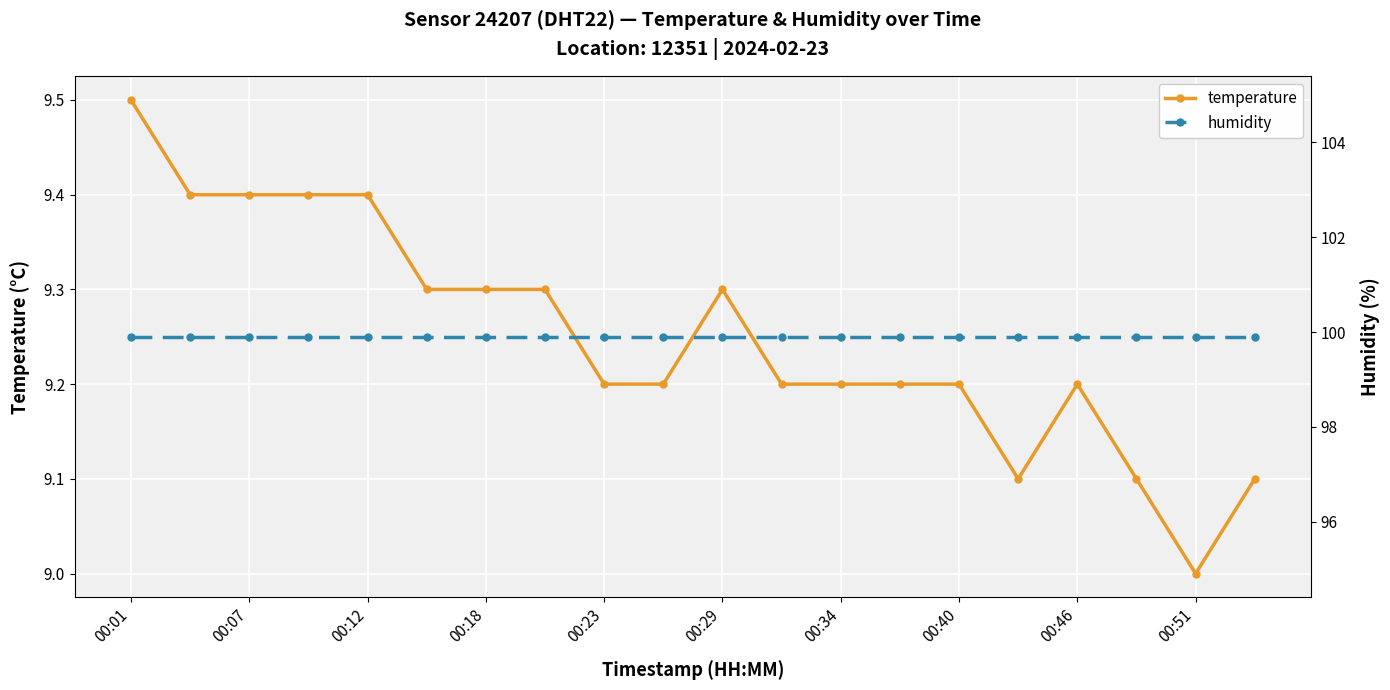

What is the approximate value of temperature at 19?

9.1